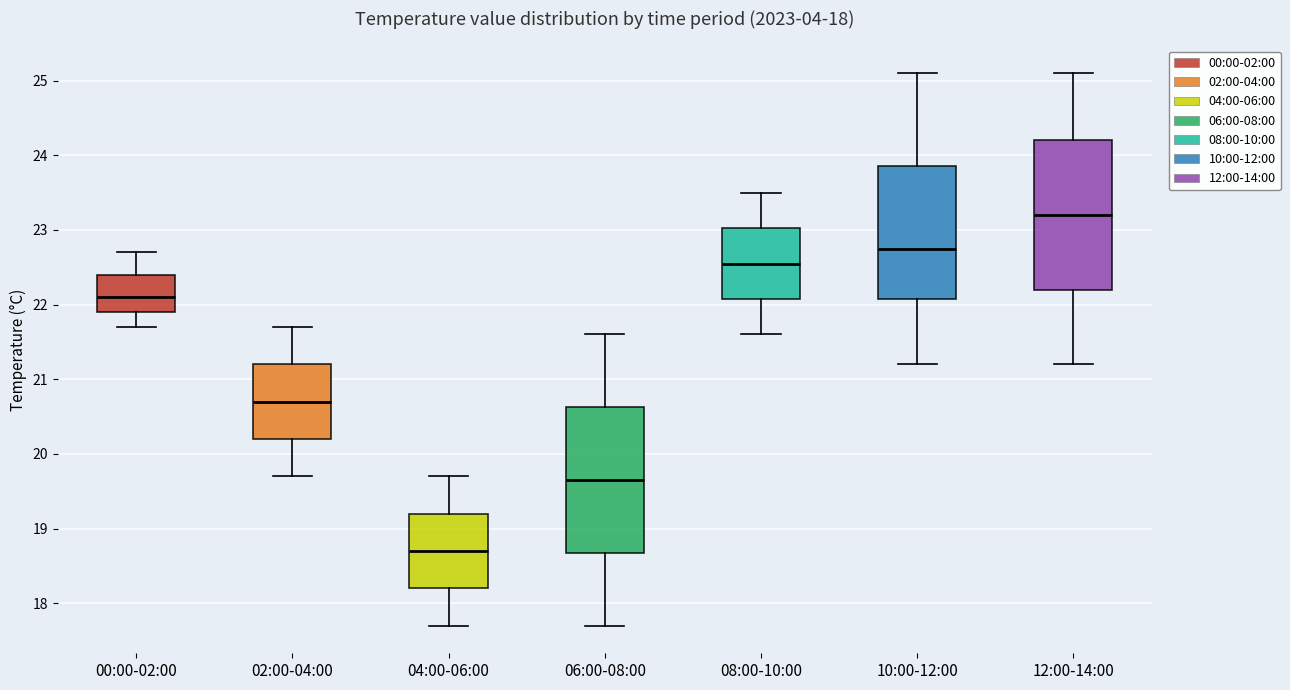

Which box's median line is the lowest?

04:00-06:00